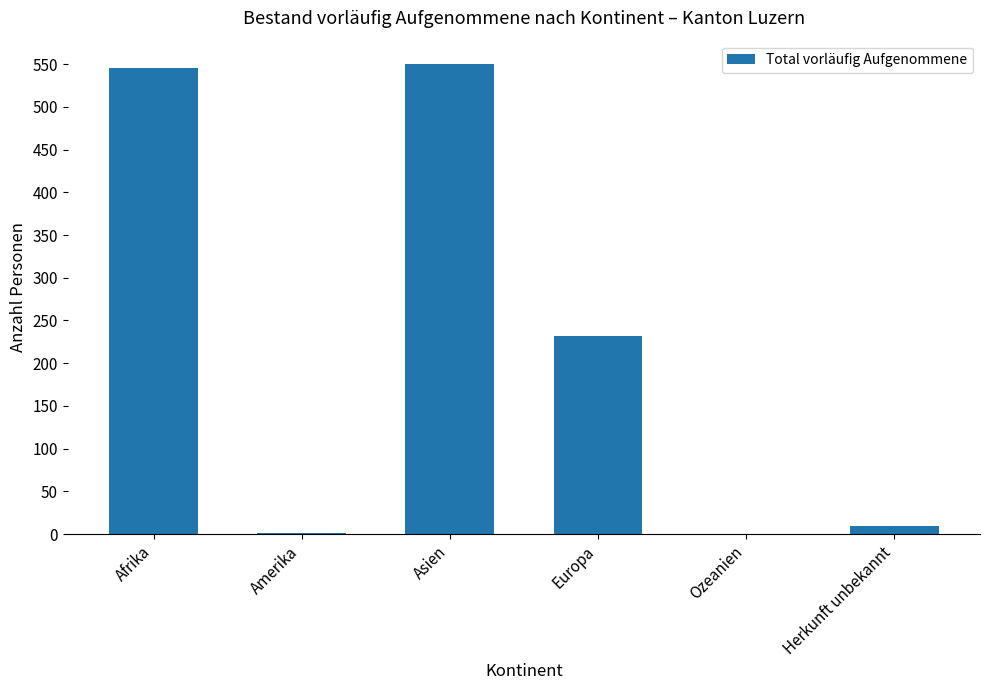

What is the greatest value displayed?

550